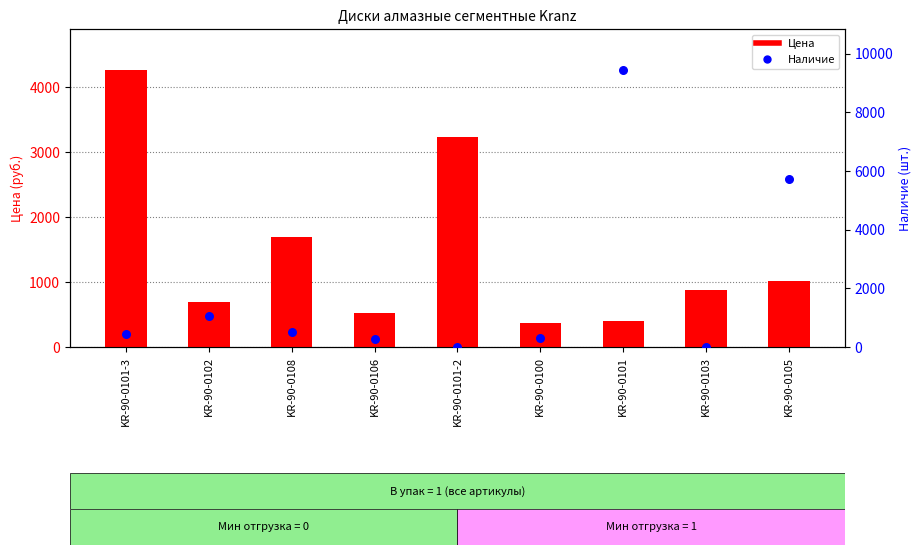

Which series has the widest spread of Y values?

Наличие